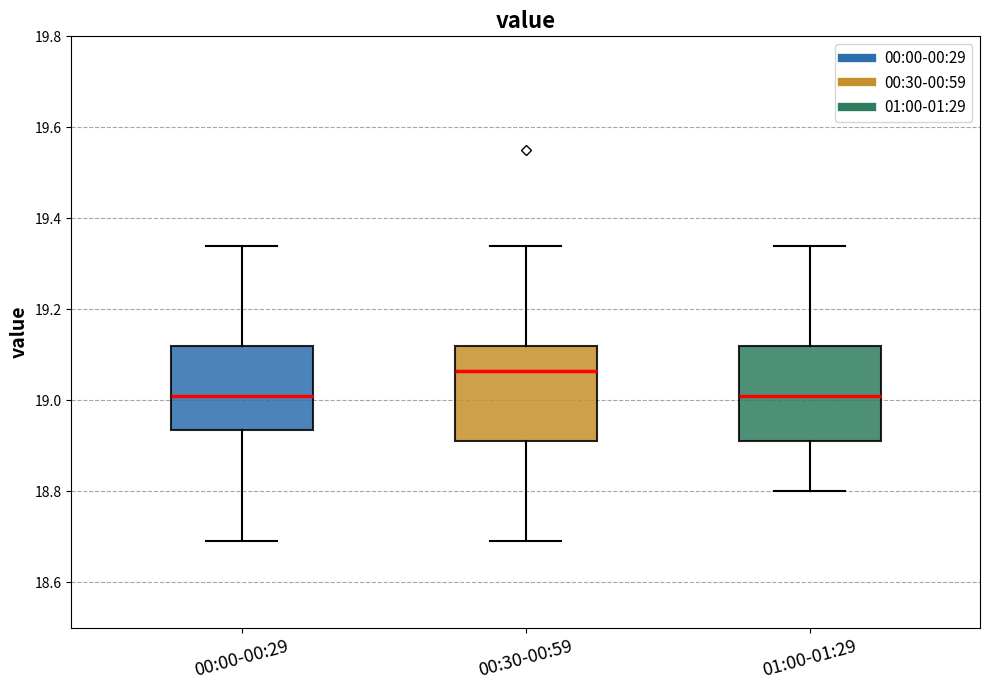

Reading left to right, read every box against the y-axis: the position of its median line, the range the box covers, and the ends of its whiskers. The values are not printed on the chart, so give them approximately, as read against the axis.

00:00-00:29: median 19.02, box 18.94 to 19.12, whiskers 18.70 to 19.34
00:30-00:59: median 19.06, box 18.92 to 19.12, whiskers 18.70 to 19.34
01:00-01:29: median 19.02, box 18.92 to 19.12, whiskers 18.80 to 19.34